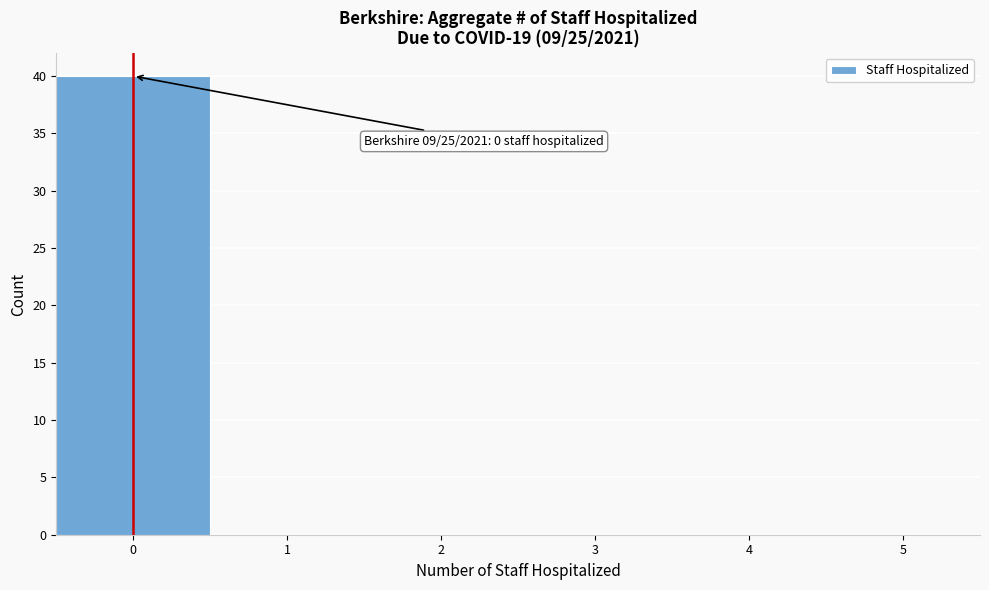

Over which range of the x-axis is the bar tallest?

-0.5 to 0.5